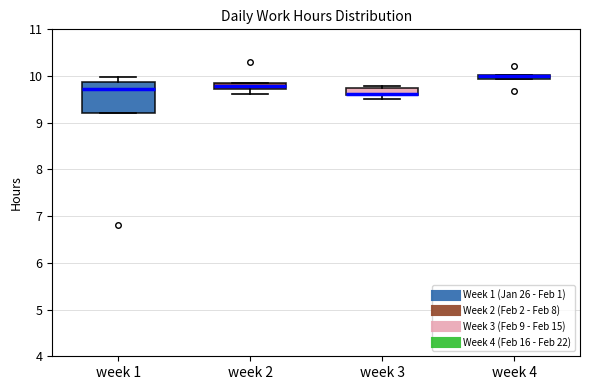

Which box has the lowest median line?

week 3